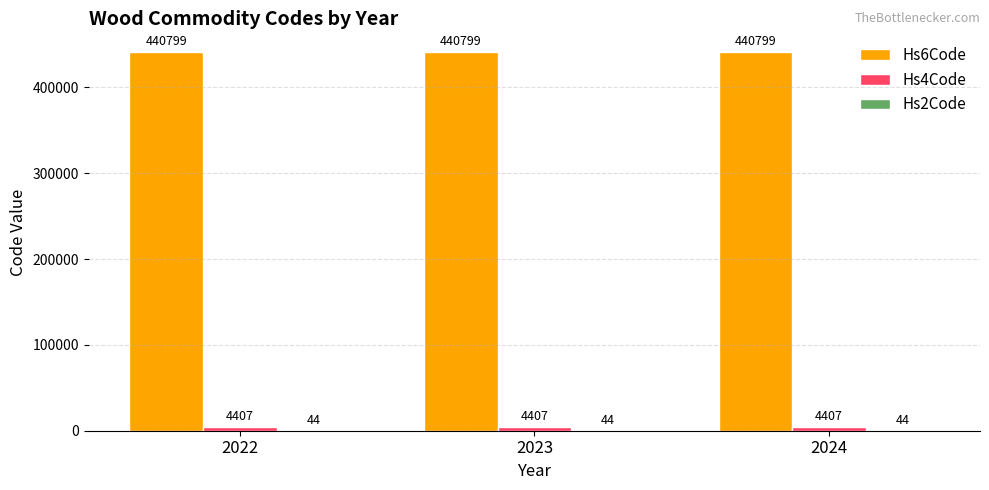

The Hs6Code series shows 440799 at 2024. True or false?

True